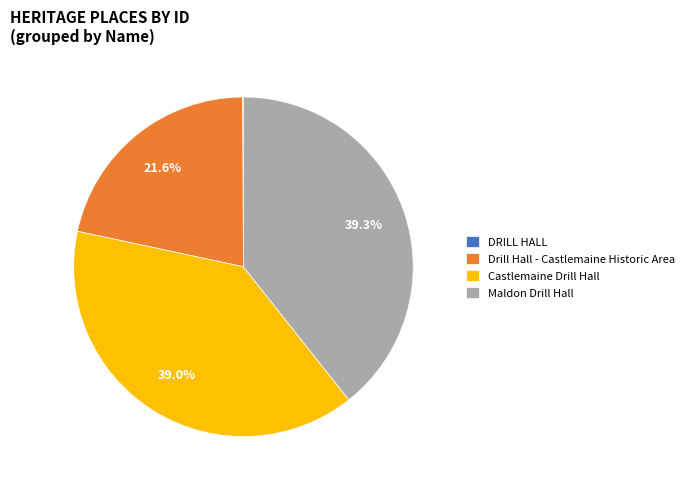

What percentage is NOT represented by Castlemaine Drill Hall?

61.0%